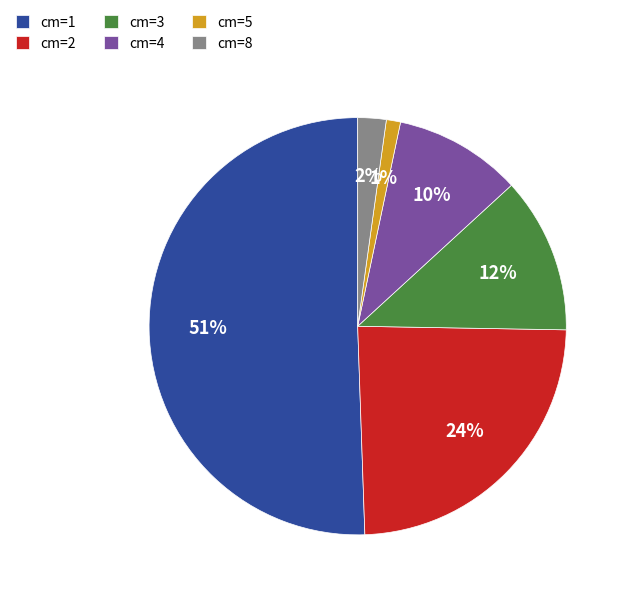

Does cm=3 represent more than half of the total?

No